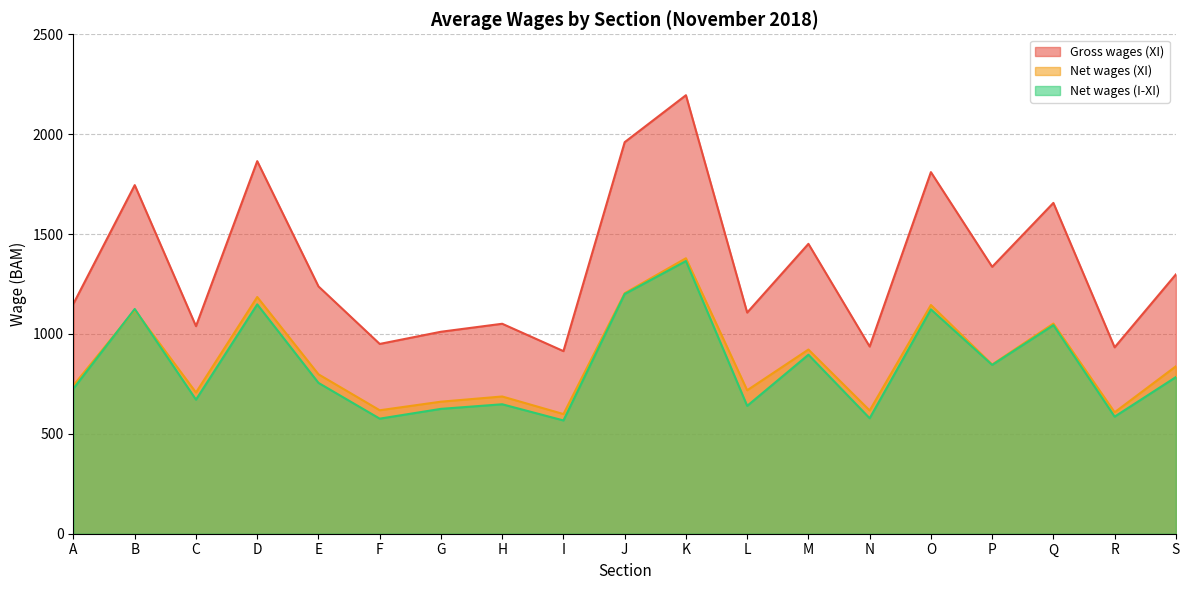

What is the difference between the highest and lowest values at P?

491